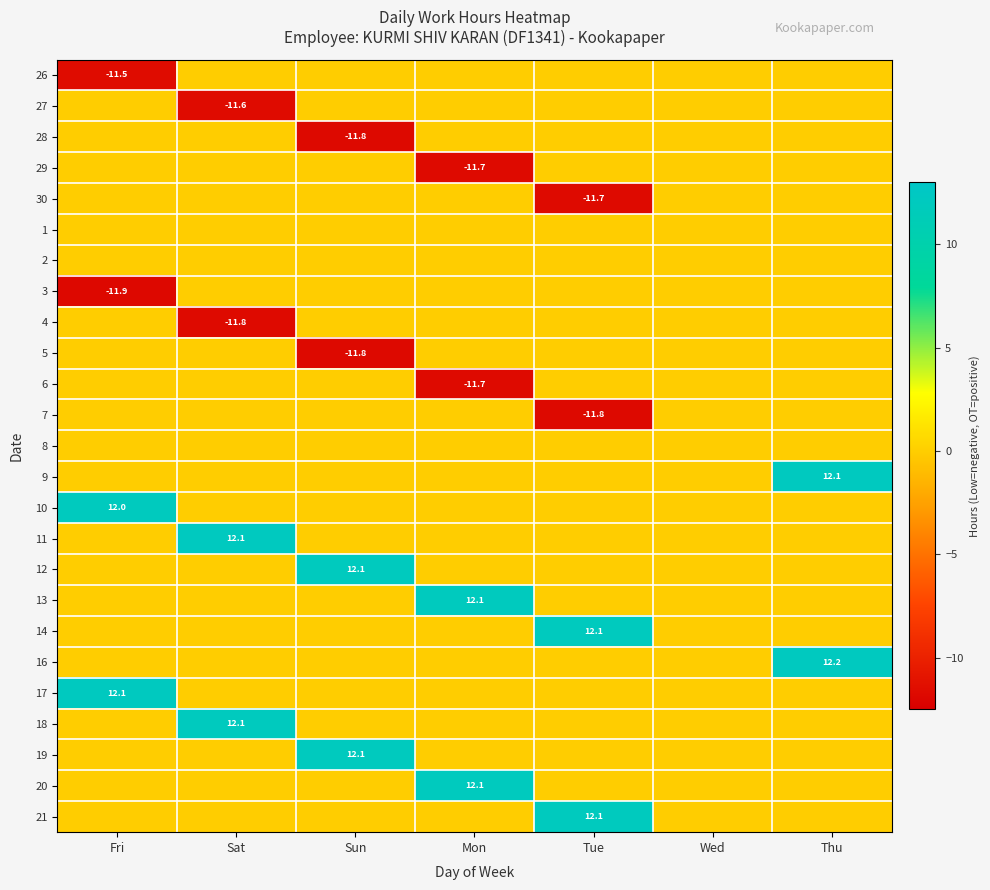

At which category is the sum across all series the highest?

Thu